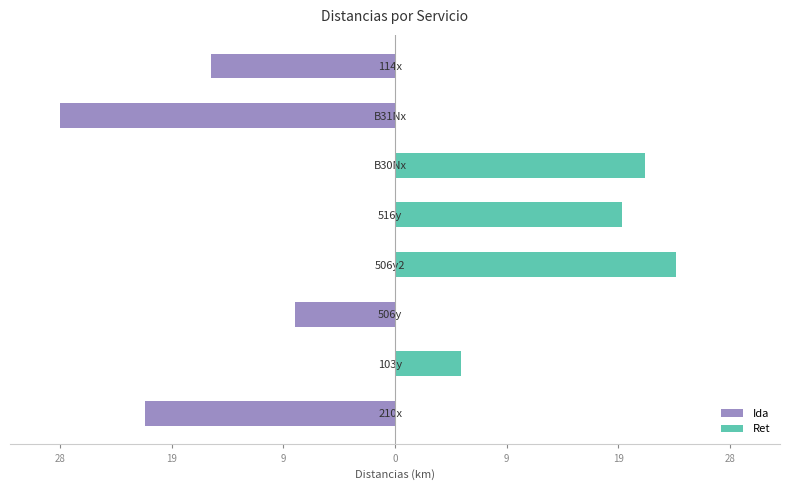

How many values in Ida are below zero?

4